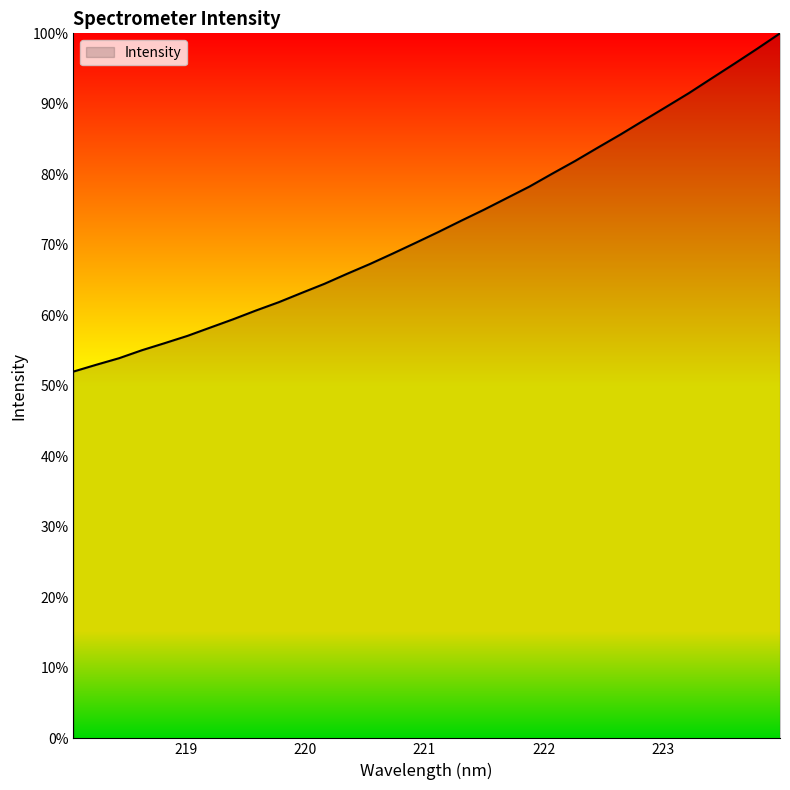

What is the greatest value displayed?

100.0